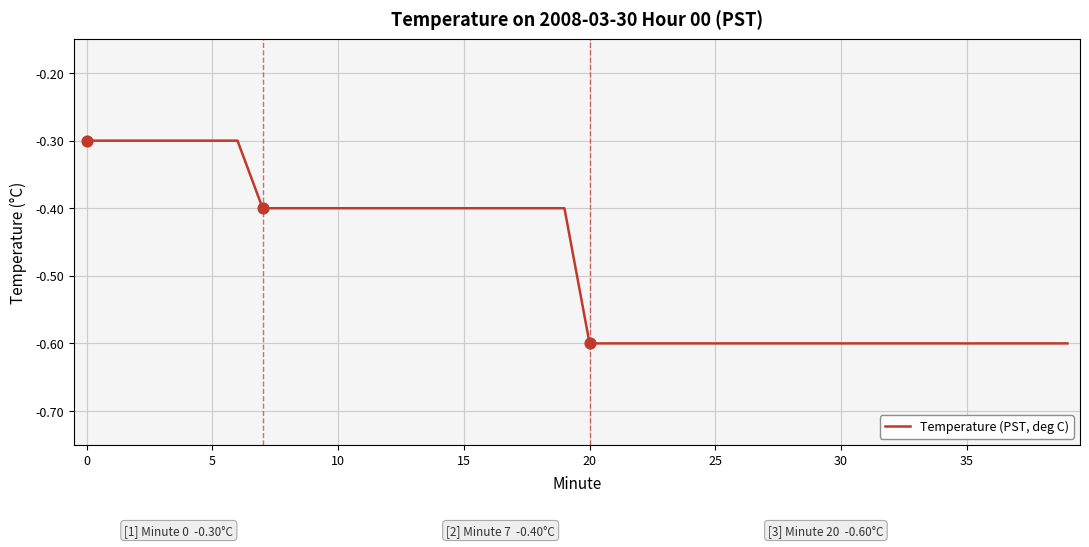

What is the difference between the maximum and minimum values?

0.3